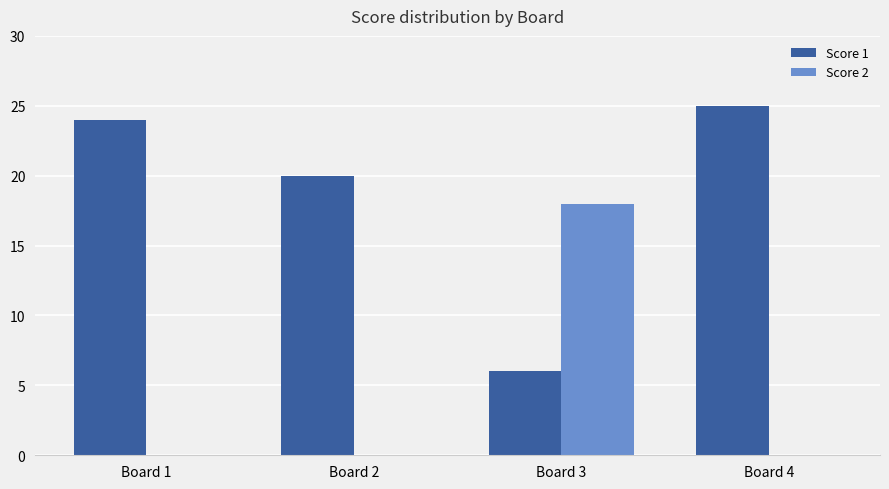

The Score 1 series shows 6 at Board 3. True or false?

True